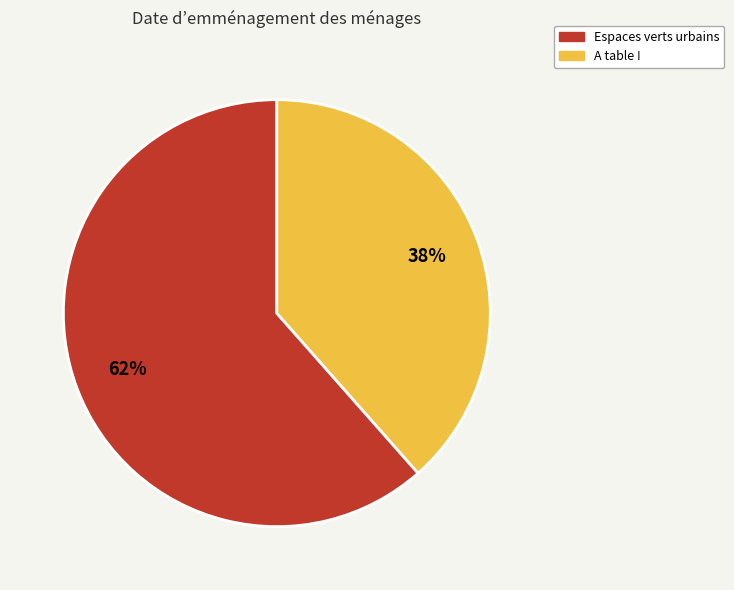

Does A table ! represent more than half of the total?

No